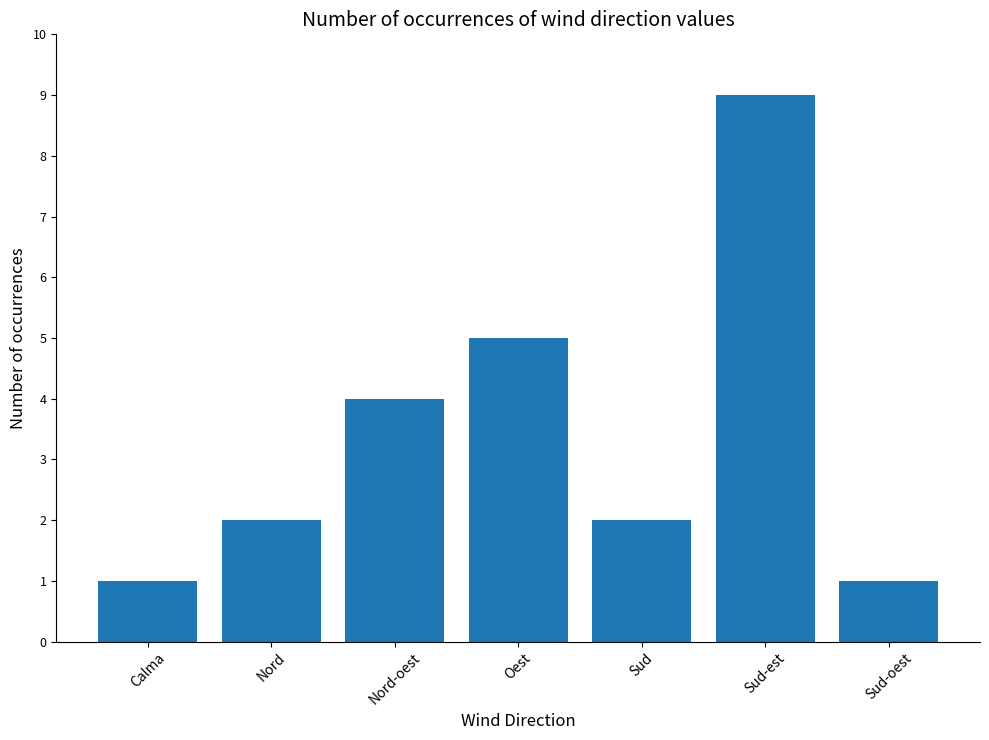

What is the change in value from Oest to Sud?

-3